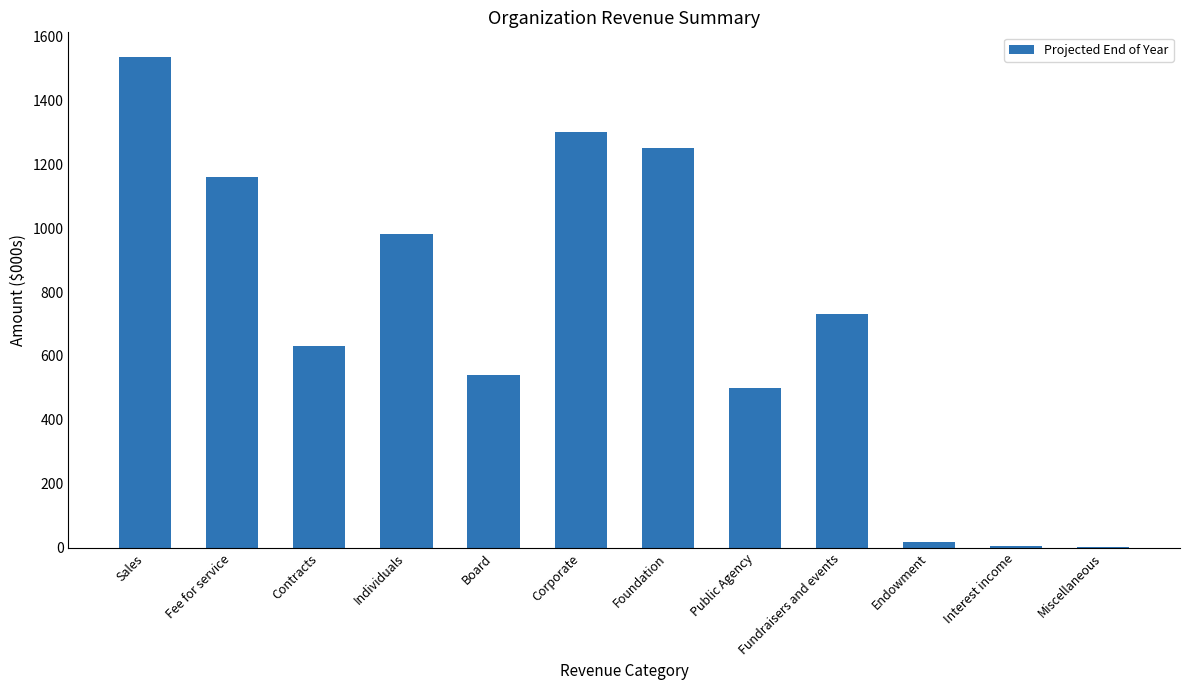

Which category has the highest value across all series?

Sales